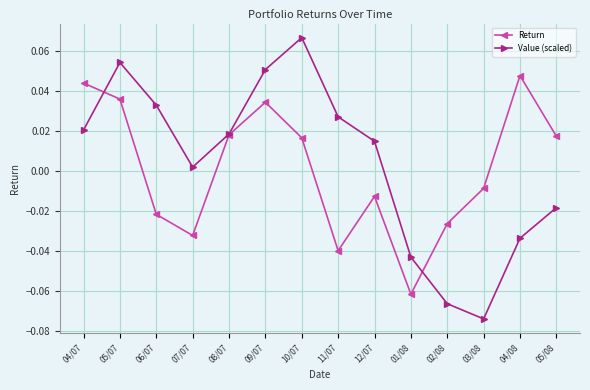

The Return series shows -0.1 at 11/07. True or false?

False